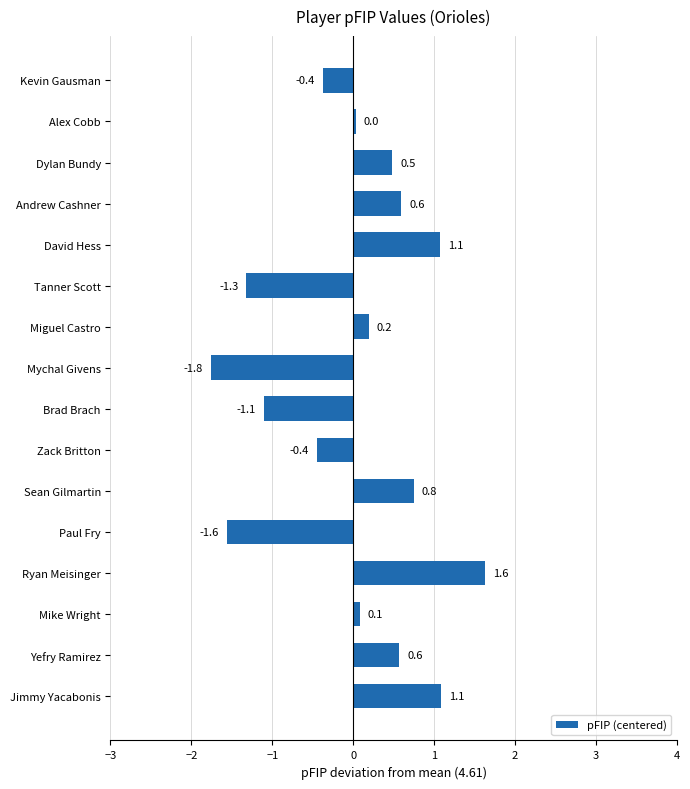

What is the minimum value shown in the chart?

-1.8